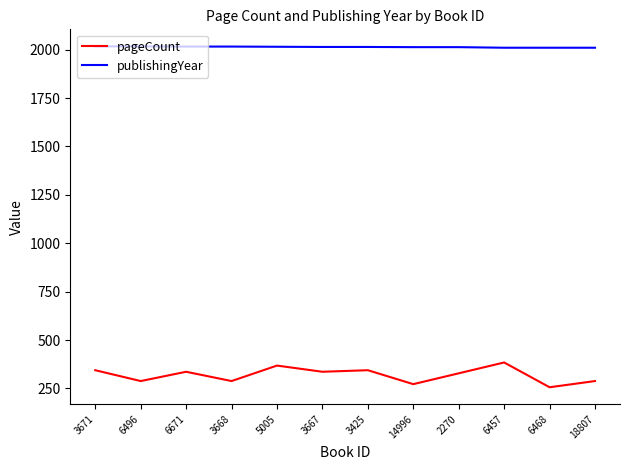

What is the sum of the pageCount values at 3671 and 6671?

680